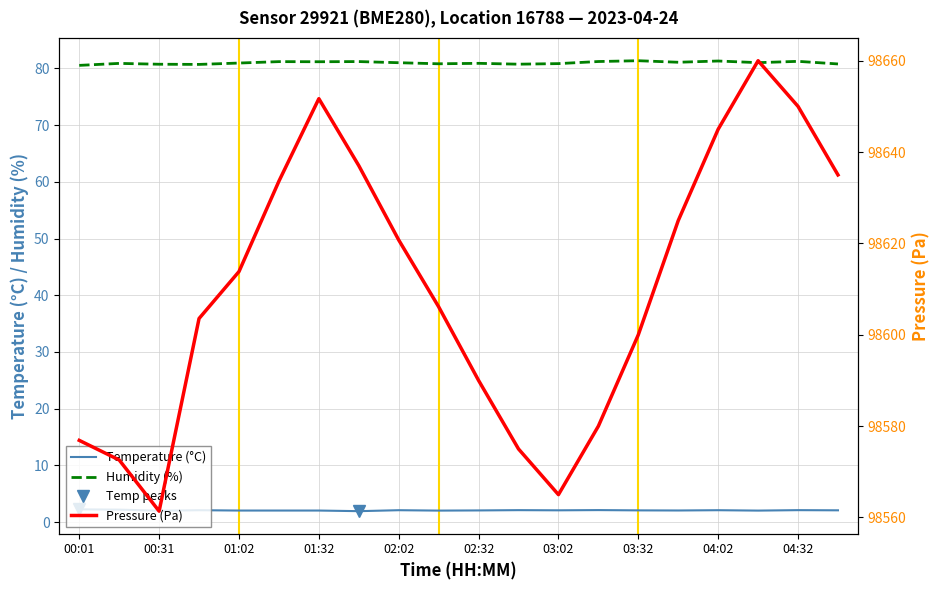

At which label is pressure closest to 98610?

01:02